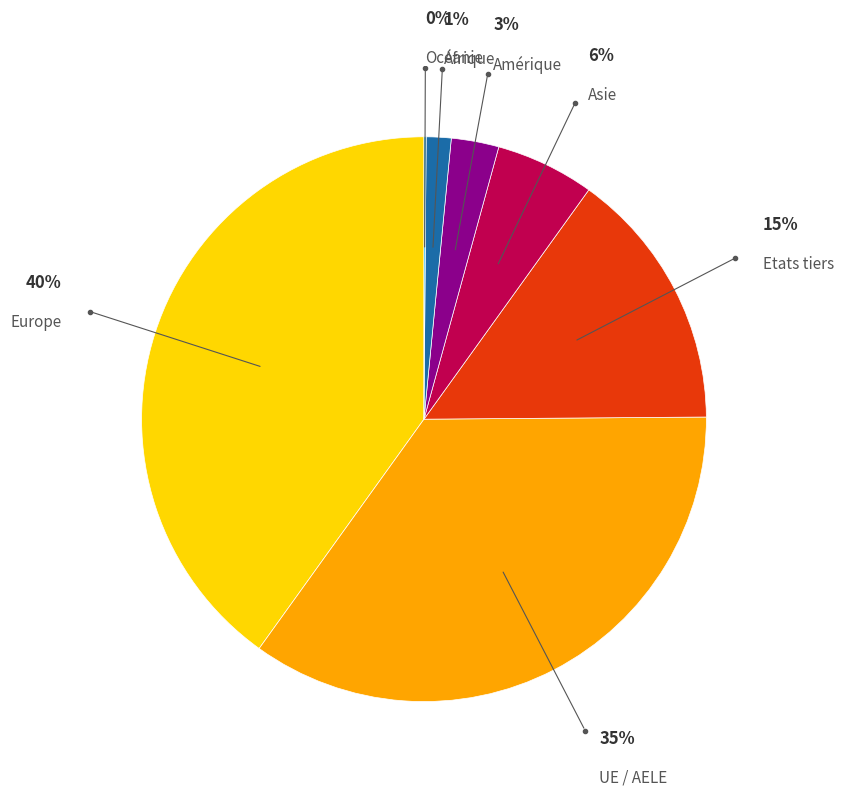

To the nearest percent, what is the average slice percentage?

14%